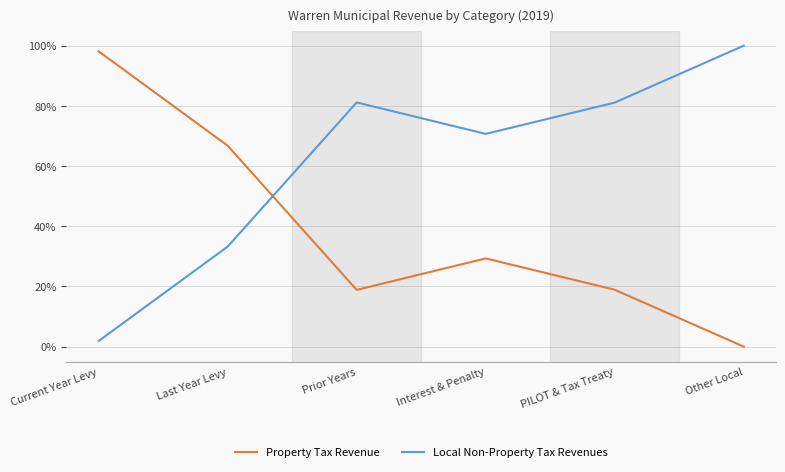

Which series has the largest total across all categories?

Local Non-Property Tax Revenues